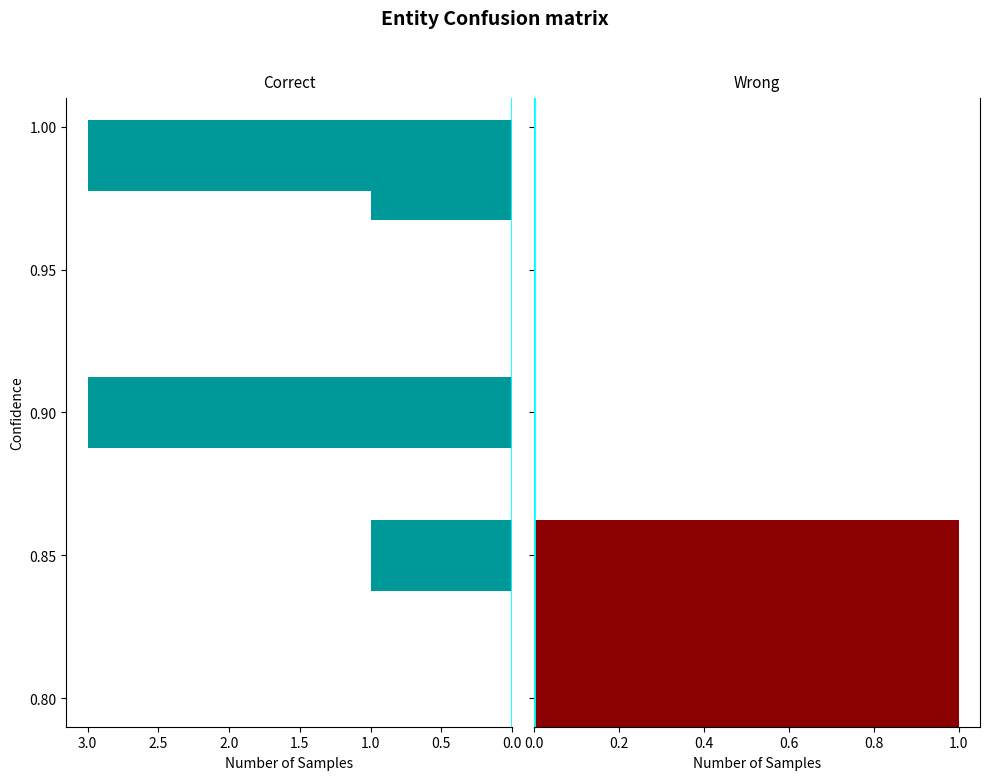

Between 0.0 and 1.0, which series saw the biggest shift?

Correct